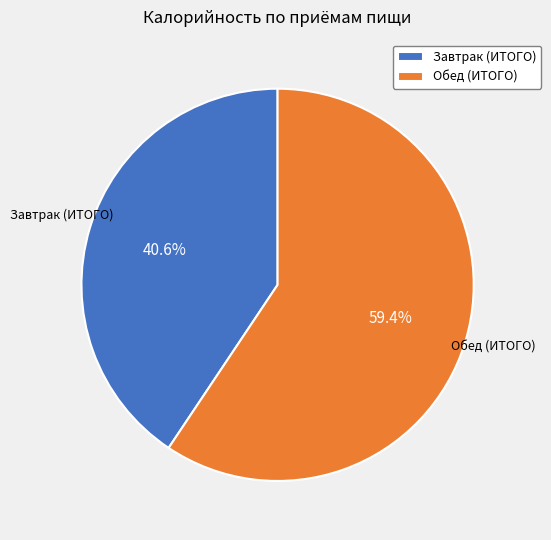

Which has a higher value, Завтрак (ИТОГО) or Обед (ИТОГО)?

Обед (ИТОГО)